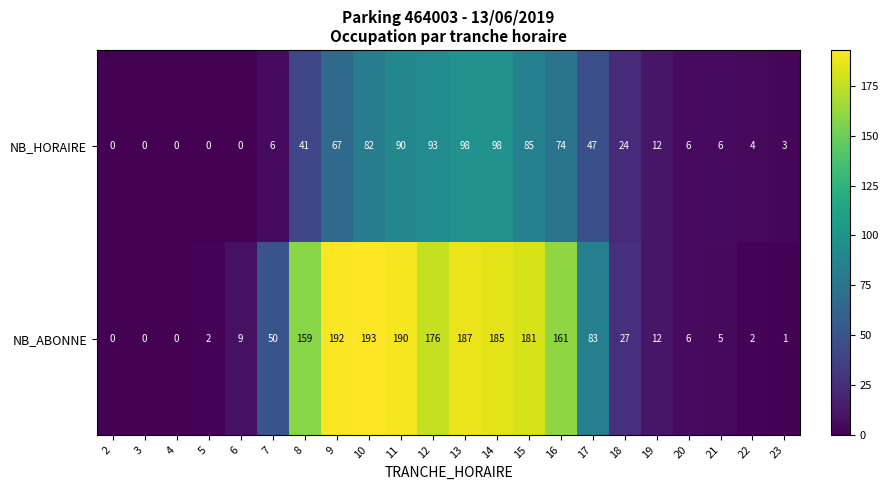

Where is NB_HORAIRE nearest to the value 49?

17